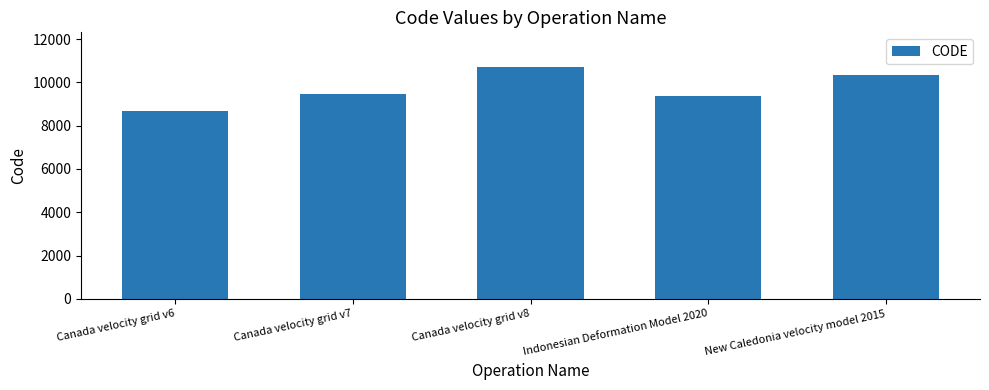

Are the bars horizontal?

No